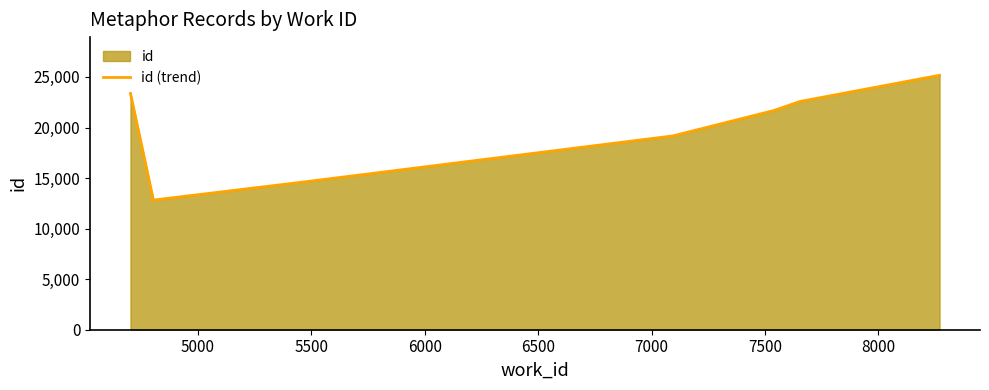

How many series are shown in this chart?

1